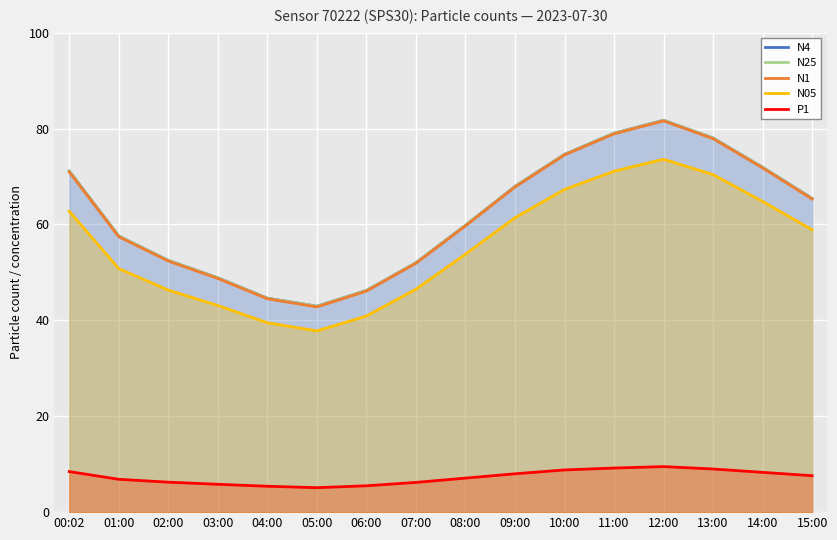

The N4 series shows 52.5 at 02:00. True or false?

True